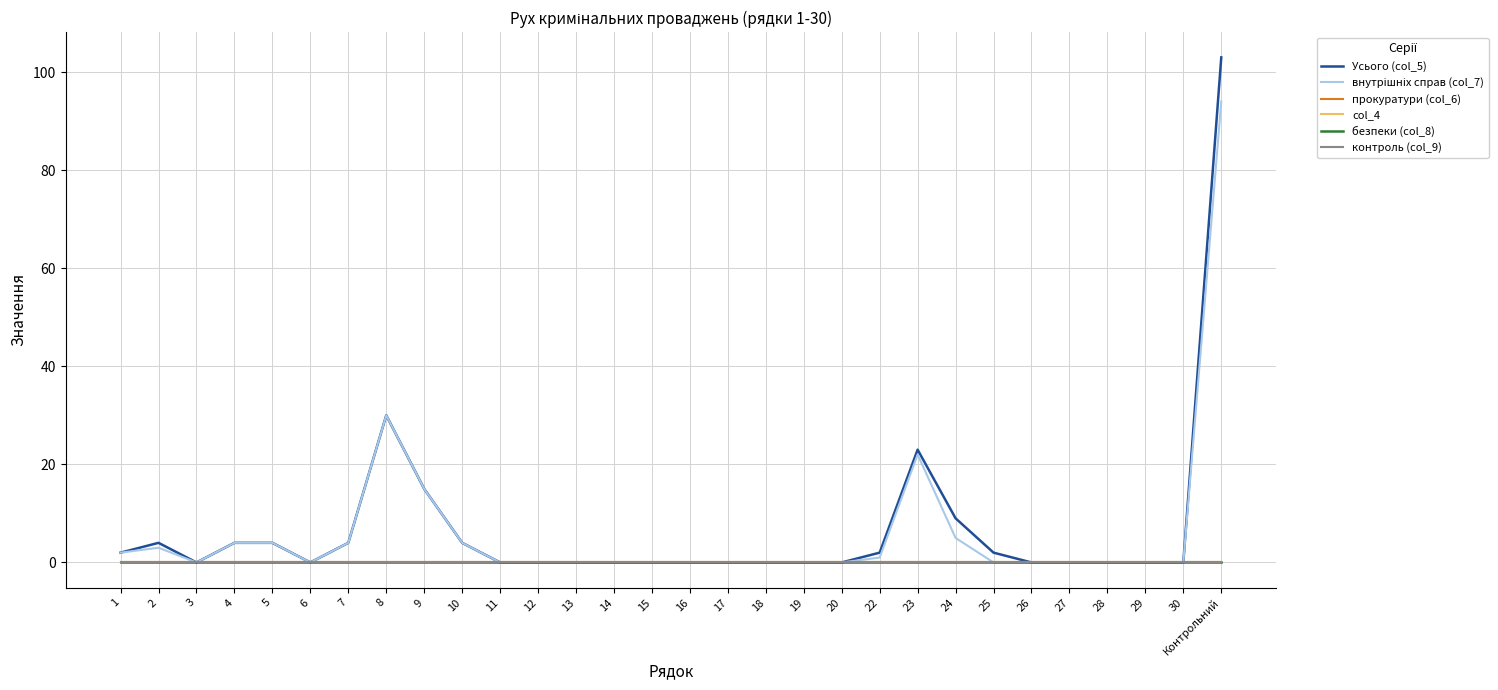

True or false: контроль (col_9) and Усього (col_5) cross at least once.

False